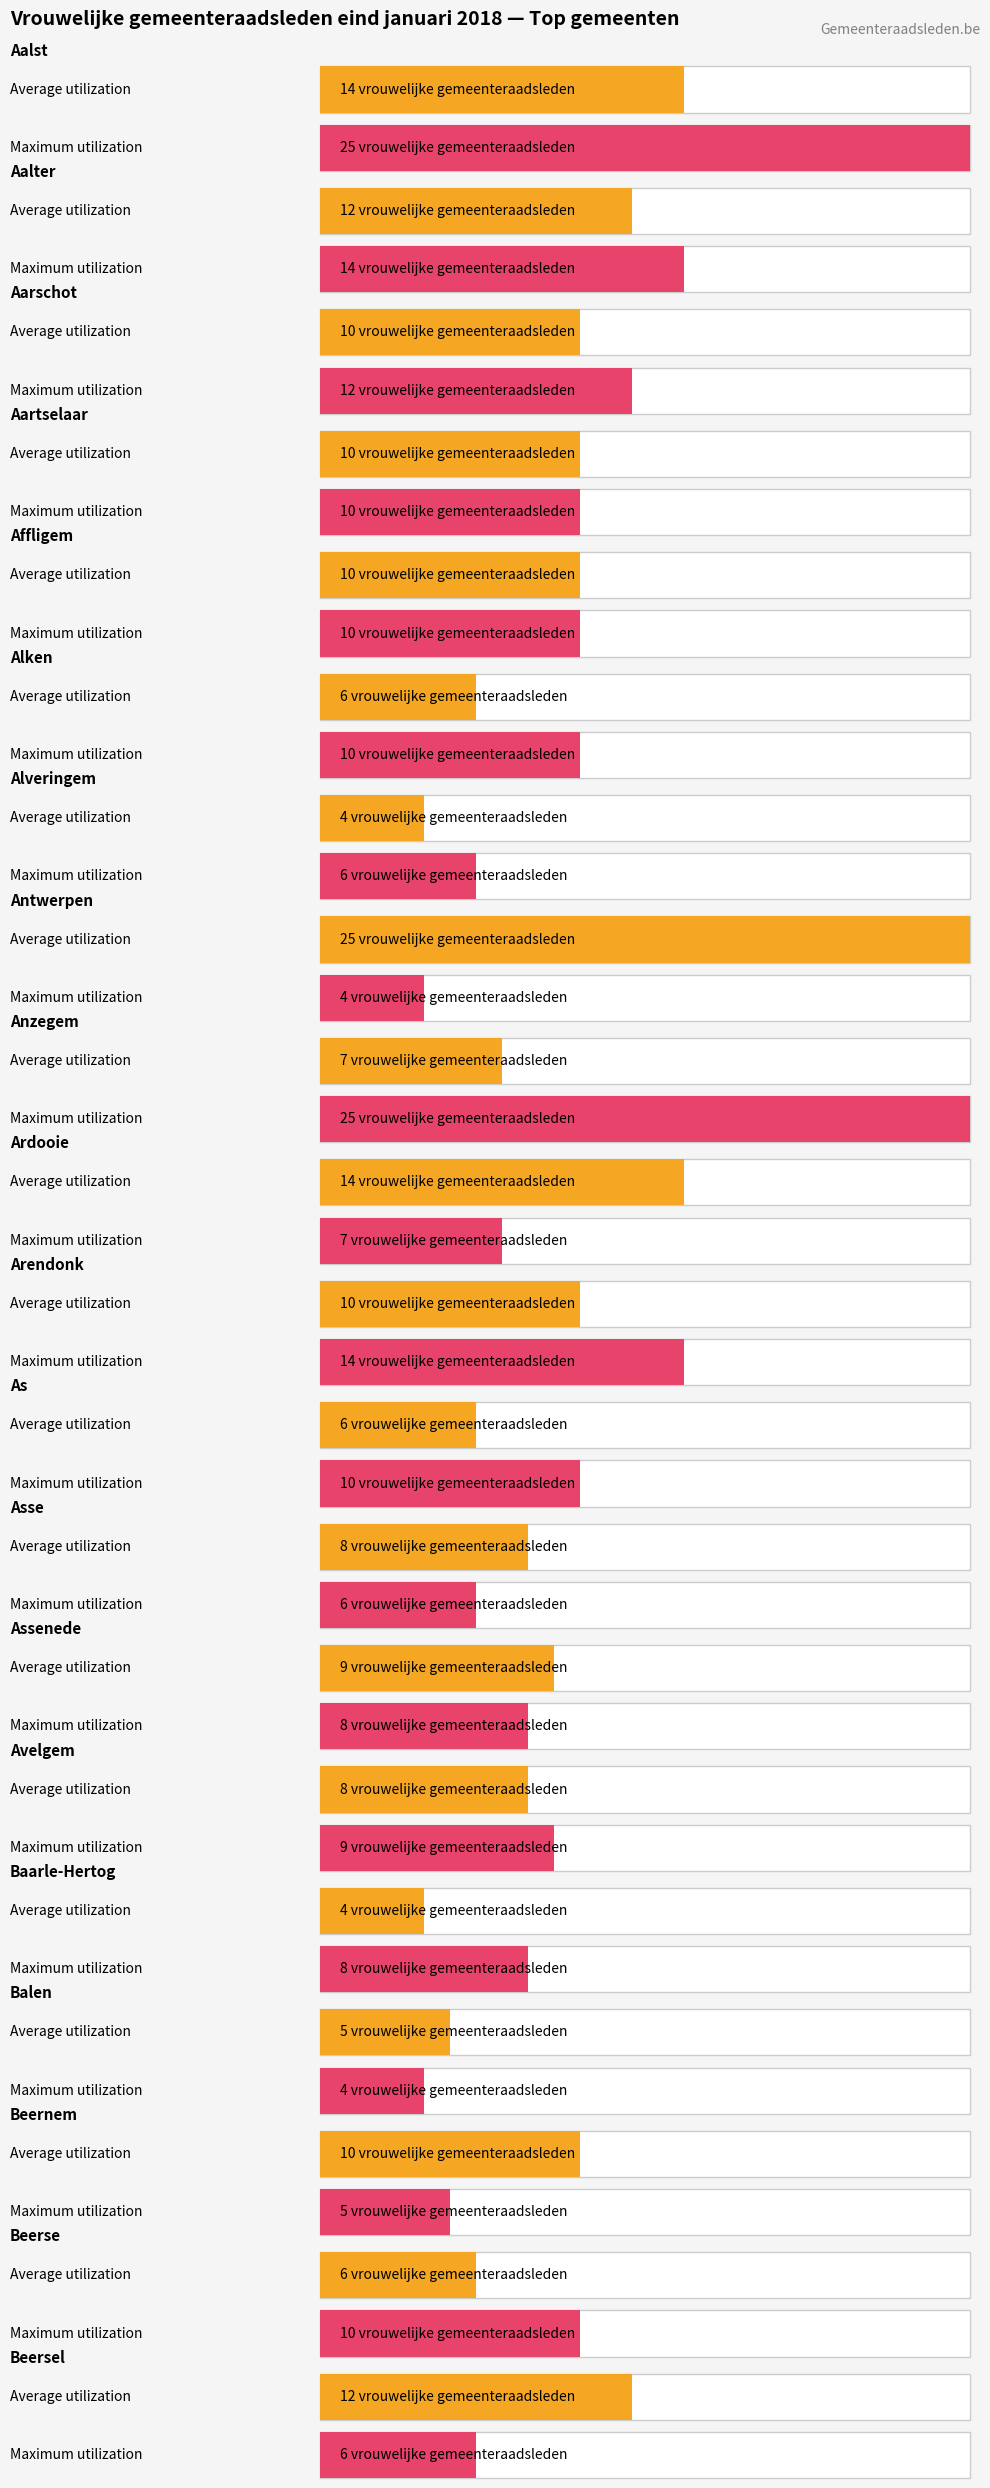

What is the sum of the Average utilization values at Balen and Arendonk?

15